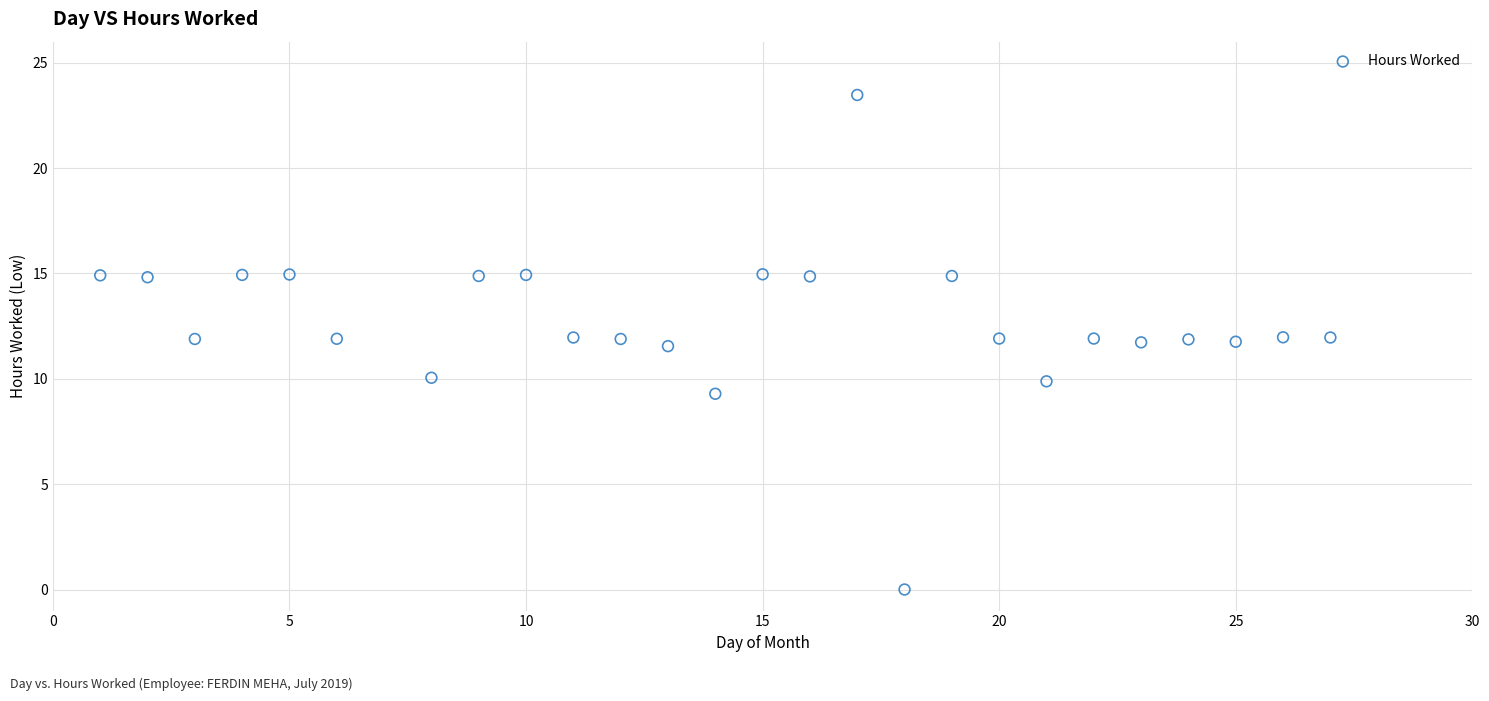

What is the range of X values (max minus min)?

26.0